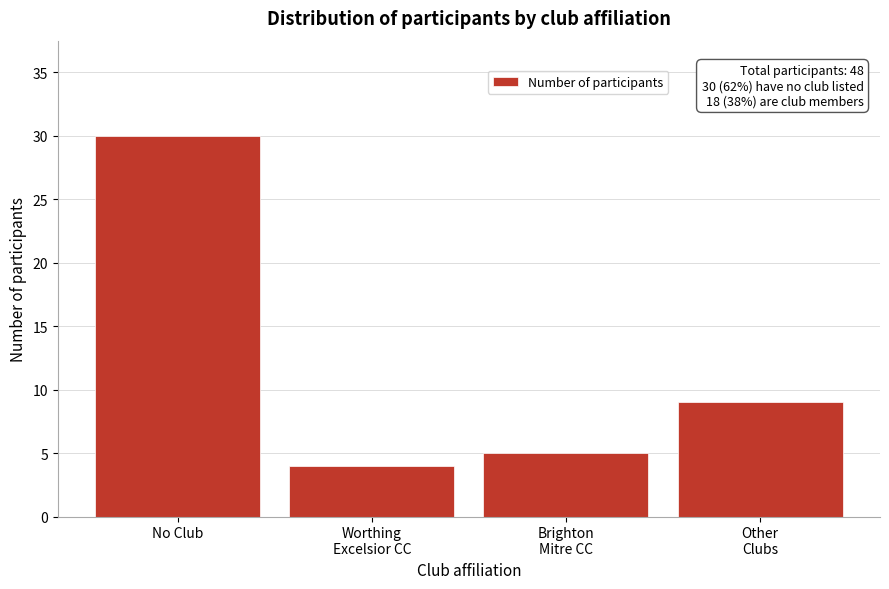

Reading left to right, what are all the values shown in this chart?

30	4	5	9